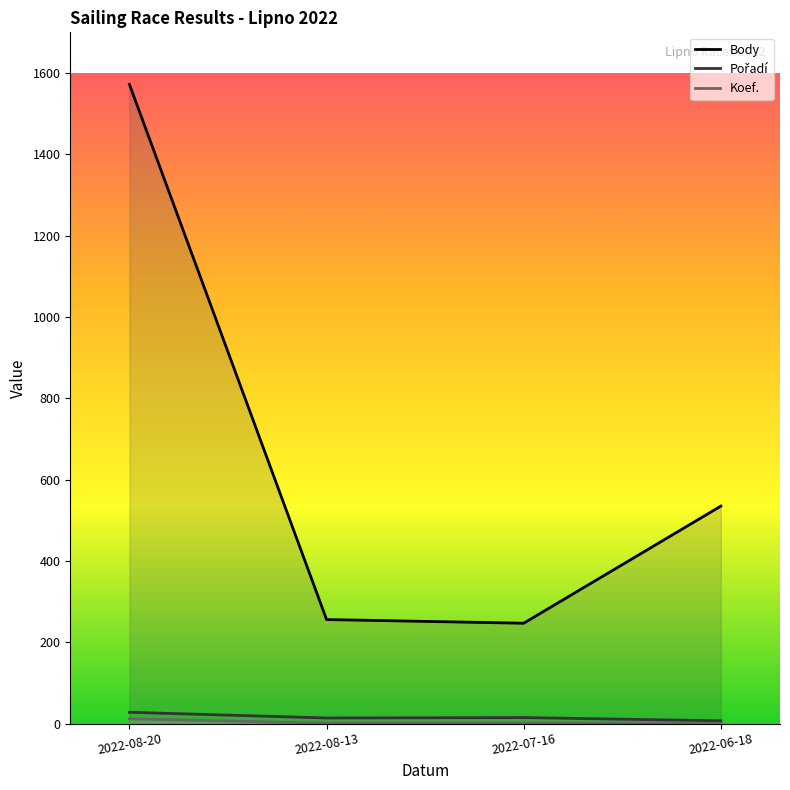

Does the chart display data point markers on the line(s)?

No